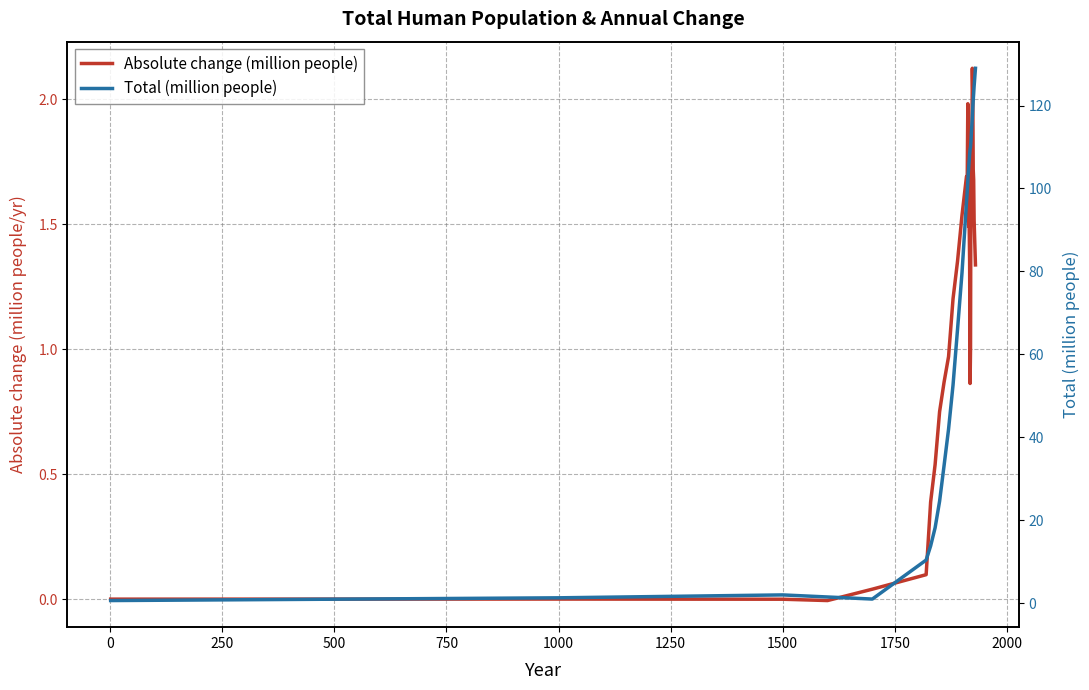

How many values in the Absolute change (million people) series exceed 1?

21